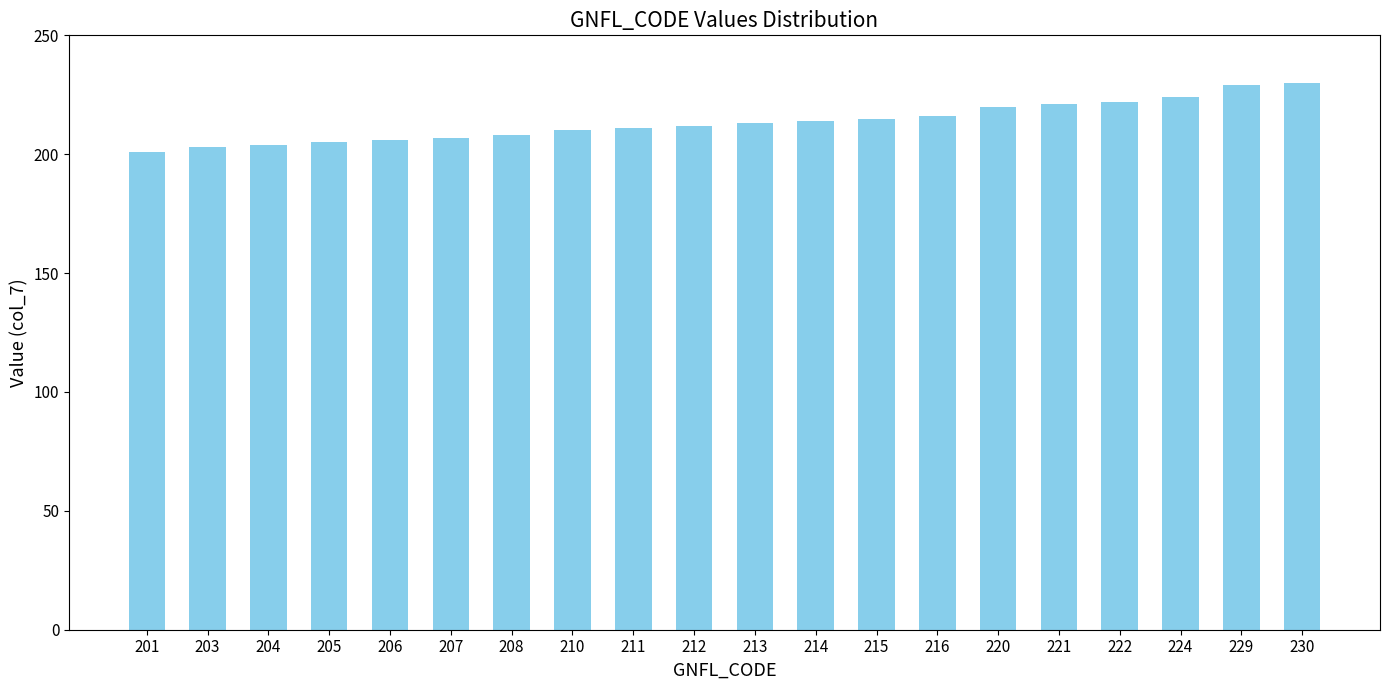

Does the chart contain stacked bars?

No